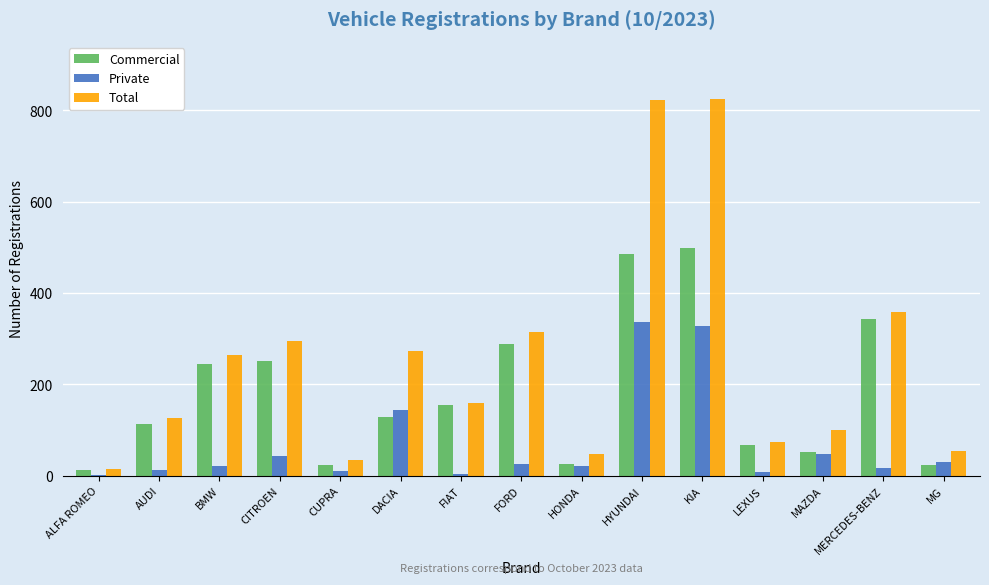

What are all the series names shown in the legend?

Commercial, Private, Total